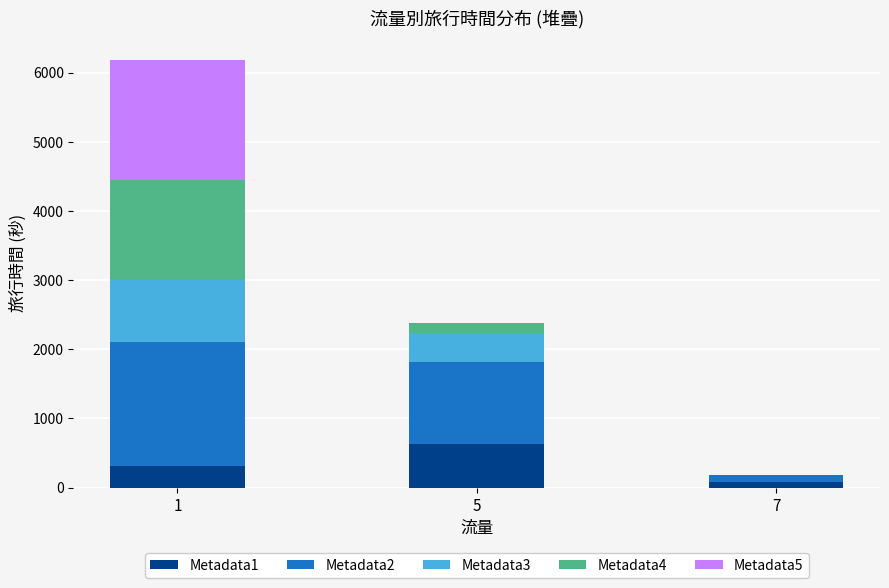

How many categories are shown in the chart?

3